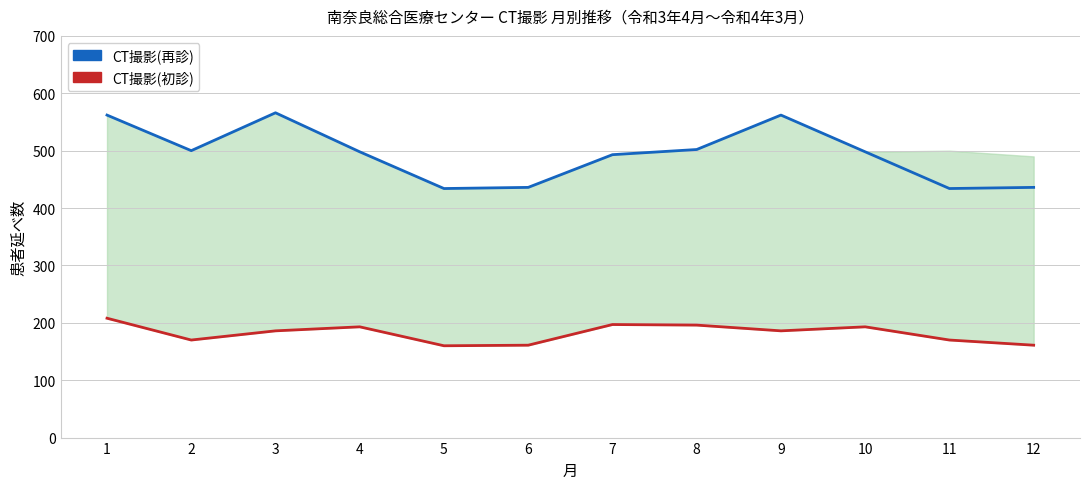

What is the average value of the CT撮影(再診) series?

493